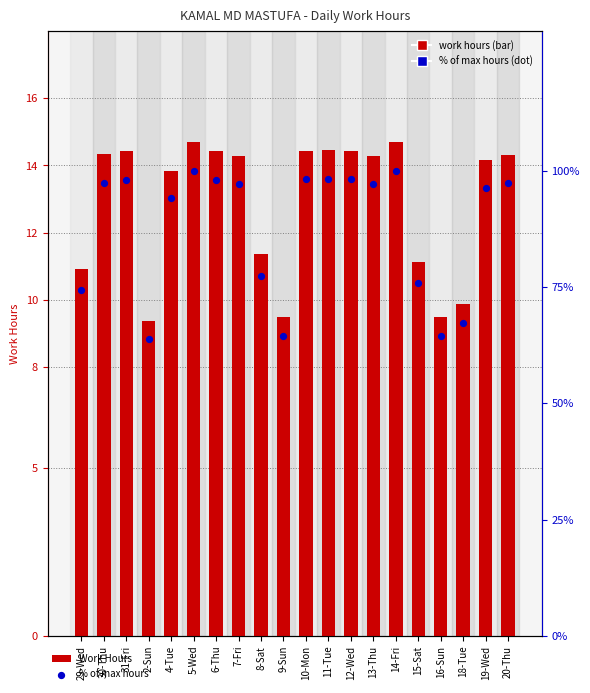

Is the value of % of max hours at 16-Sun greater than the value of Work Hours at 19-Wed?

Yes